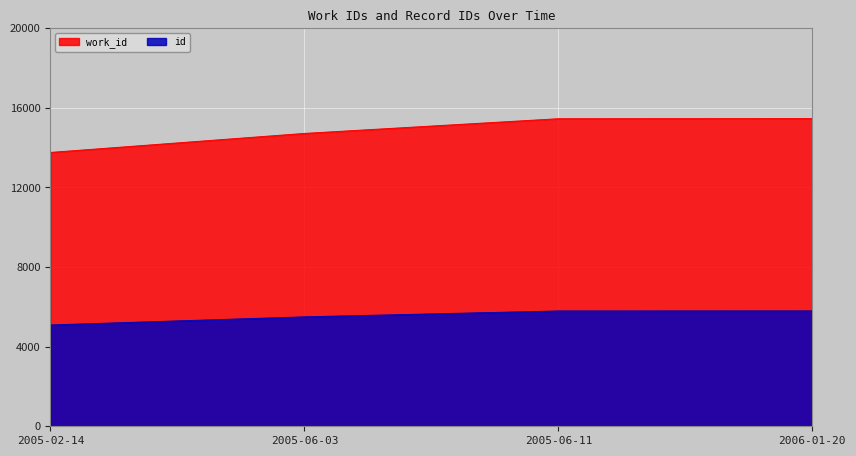

How many lines are shown in the chart?

2